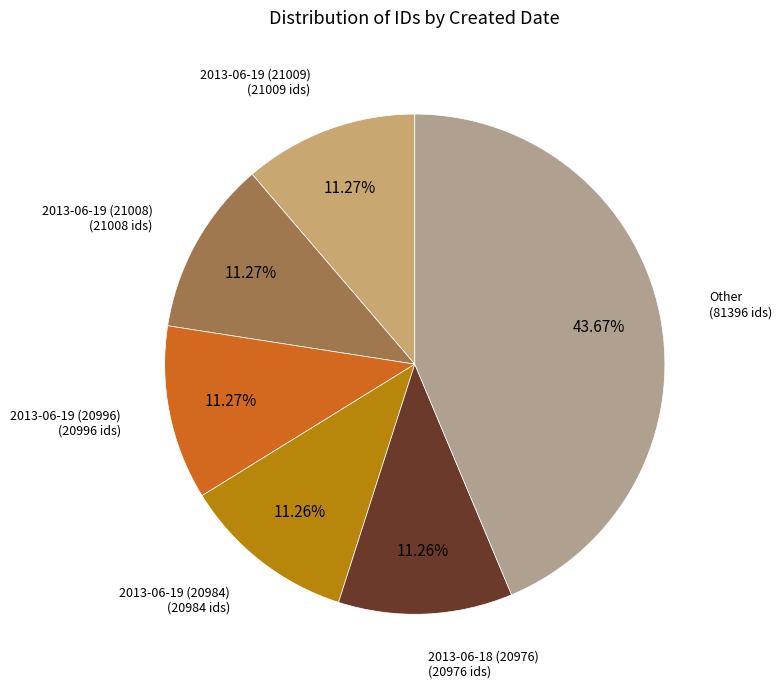

To the nearest percent, what is the difference between the largest and smallest slice percentages?

32%